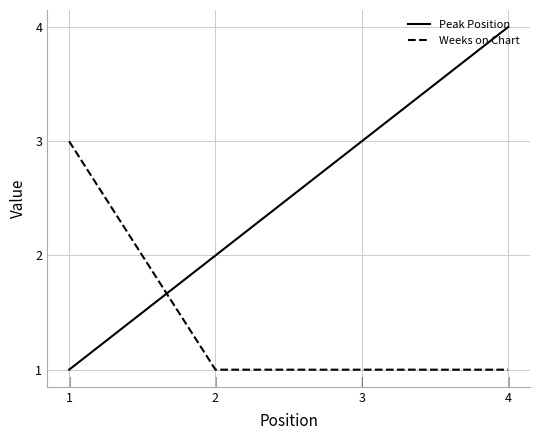

What are all the series names shown in the legend?

Peak Position, Weeks on Chart